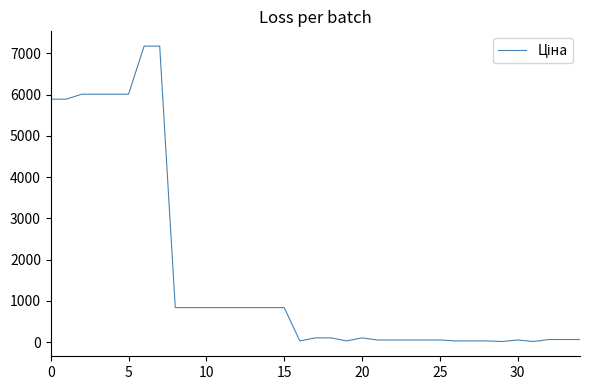

What is the greatest value displayed?

7173.5